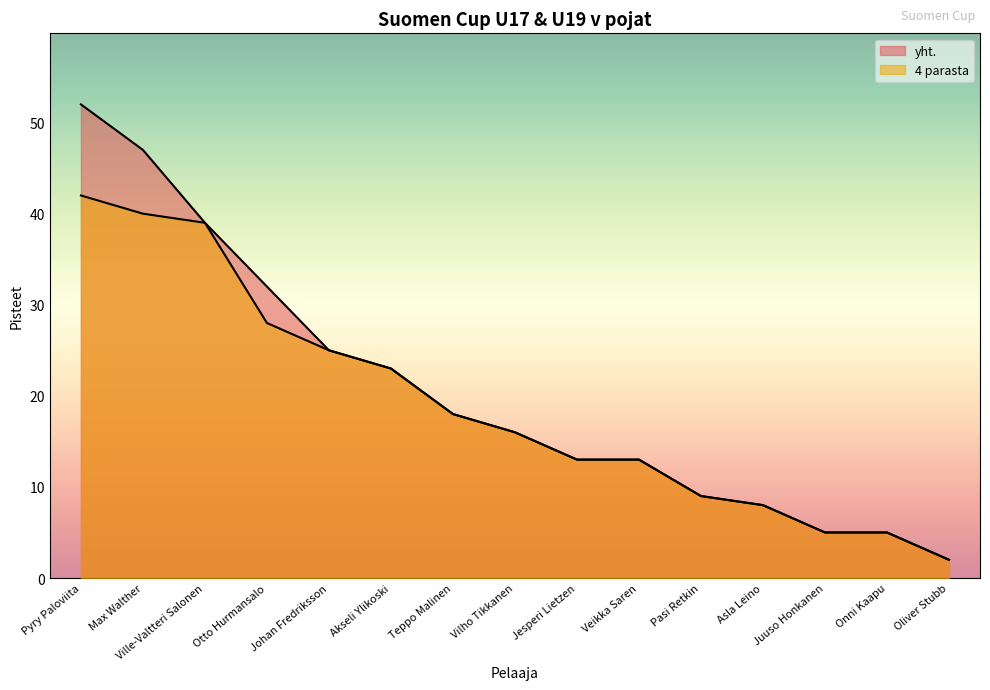

Is the value of 4 parasta at Ville-Valtteri Salonen greater than the value of yht. at Onni Kaapu?

Yes